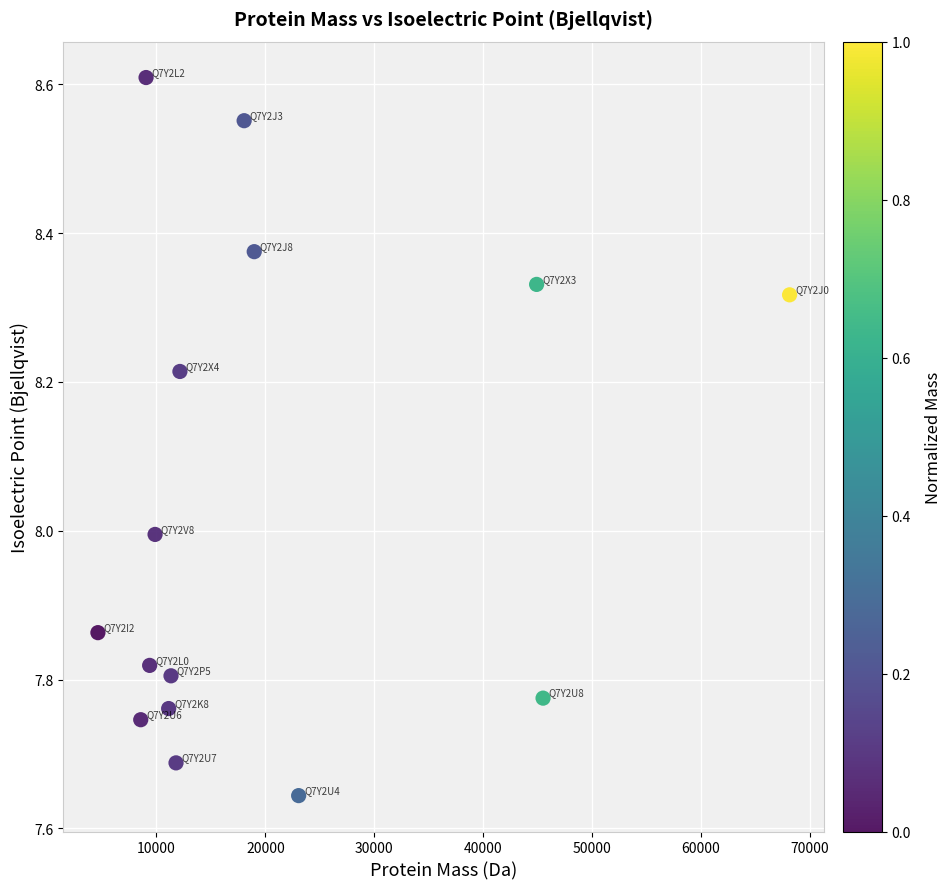

What is the range of X values (max minus min)?

63495.7